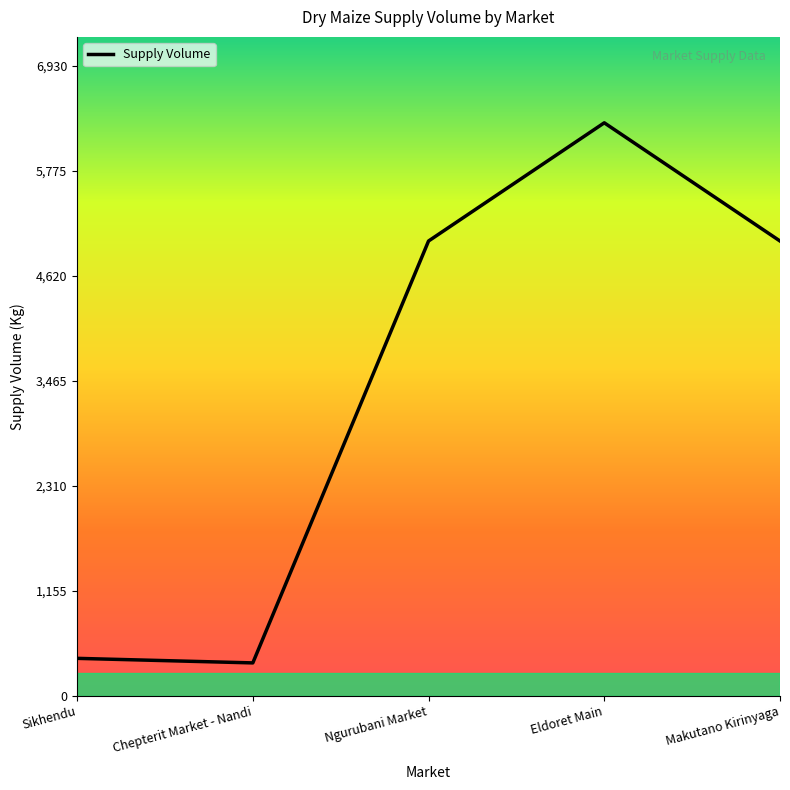

Between Sikhendu and Ngurubani Market, which is larger?

Ngurubani Market